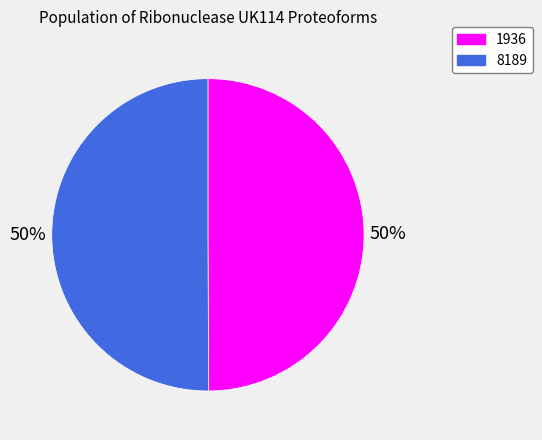

To the nearest percent, what is the average slice percentage?

50%